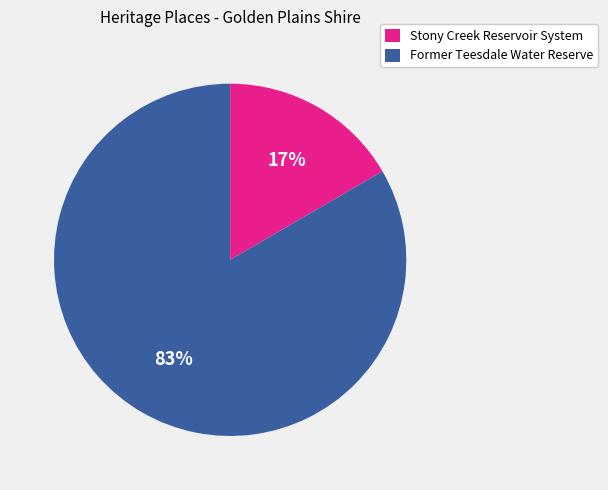

How many segments does this pie chart have?

2